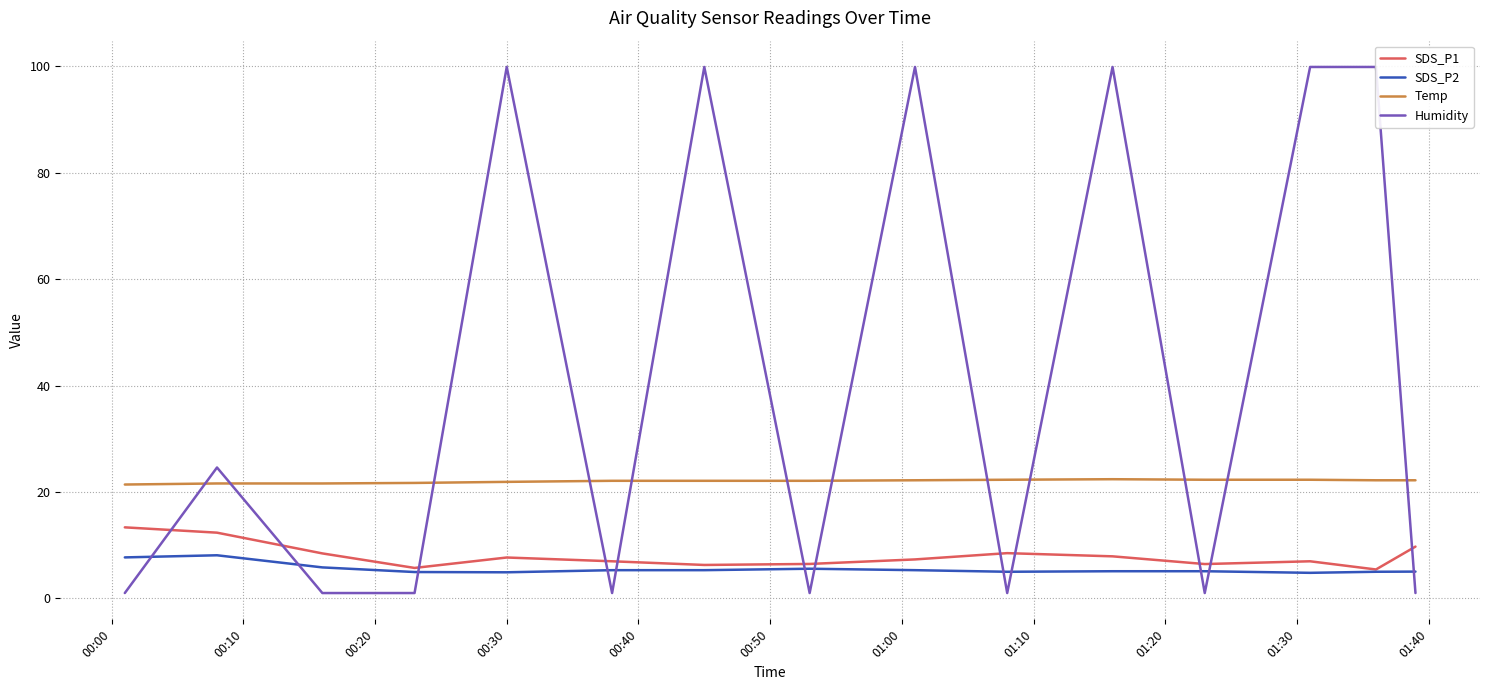

True or false: SDS_P1 and Temp intersect in this chart.

False